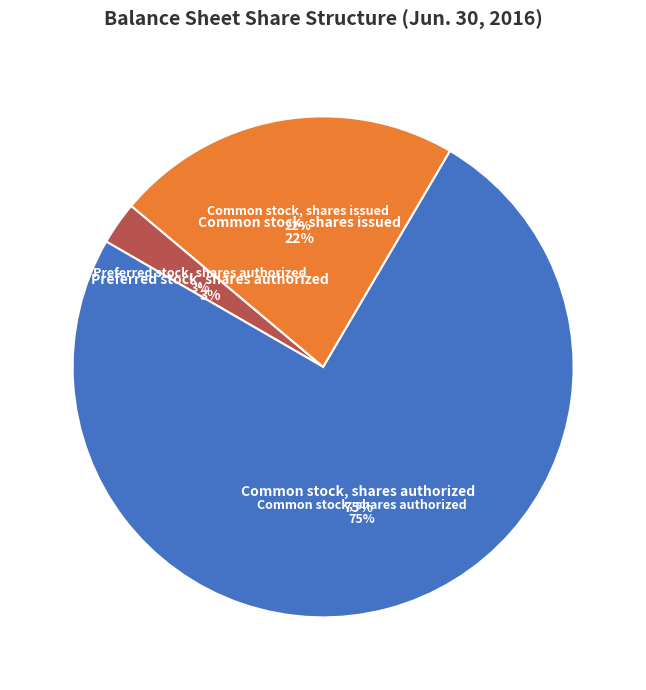

To the nearest percent, what is the difference between the Common stock, shares issued and Common stock, shares authorized slice percentages?

53%